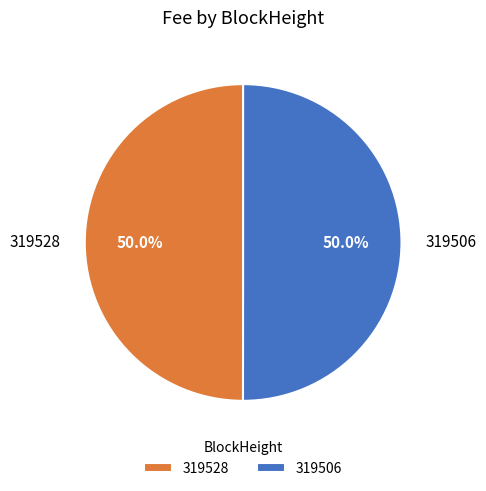

Count the number of slices in the pie.

2